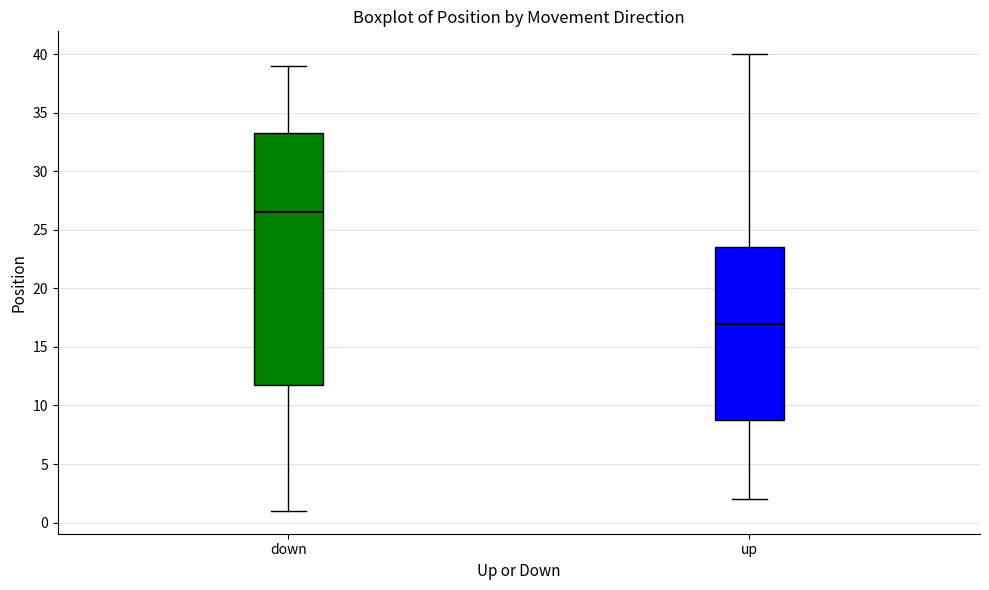

Where does the median line of the box for down sit on the y-axis? The values are not printed on the chart, so give them approximately, as read against the axis.

26.5